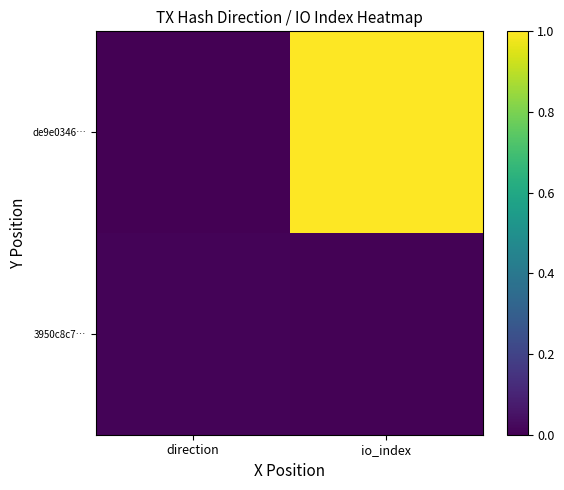

Which has a higher value, io_index or direction?

io_index